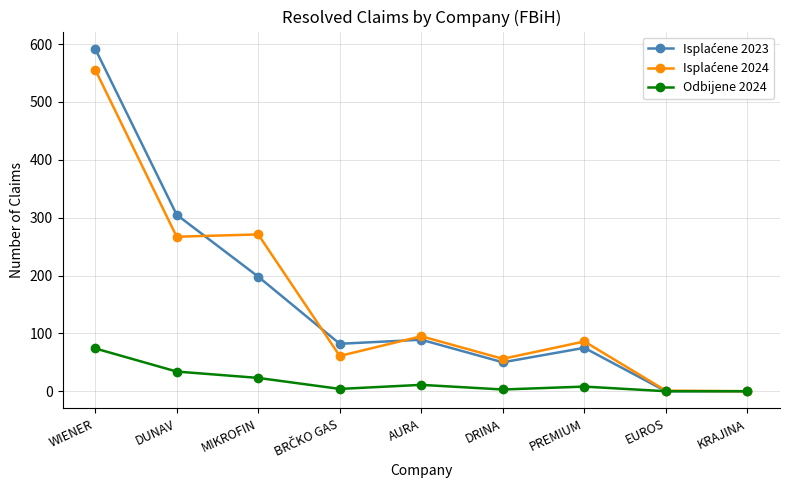

How many values in the Odbijene 2024 series are below 8?

4